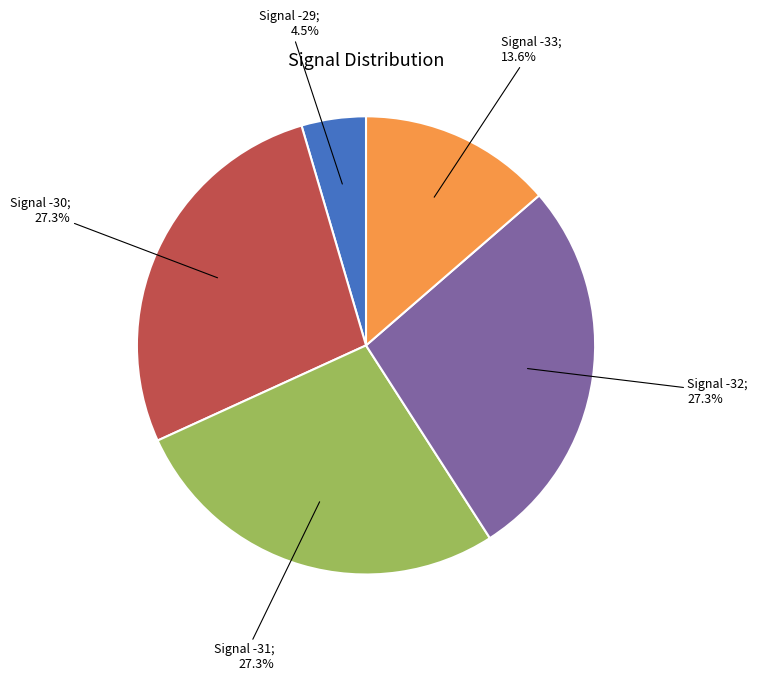

Count the number of slices in the pie.

5